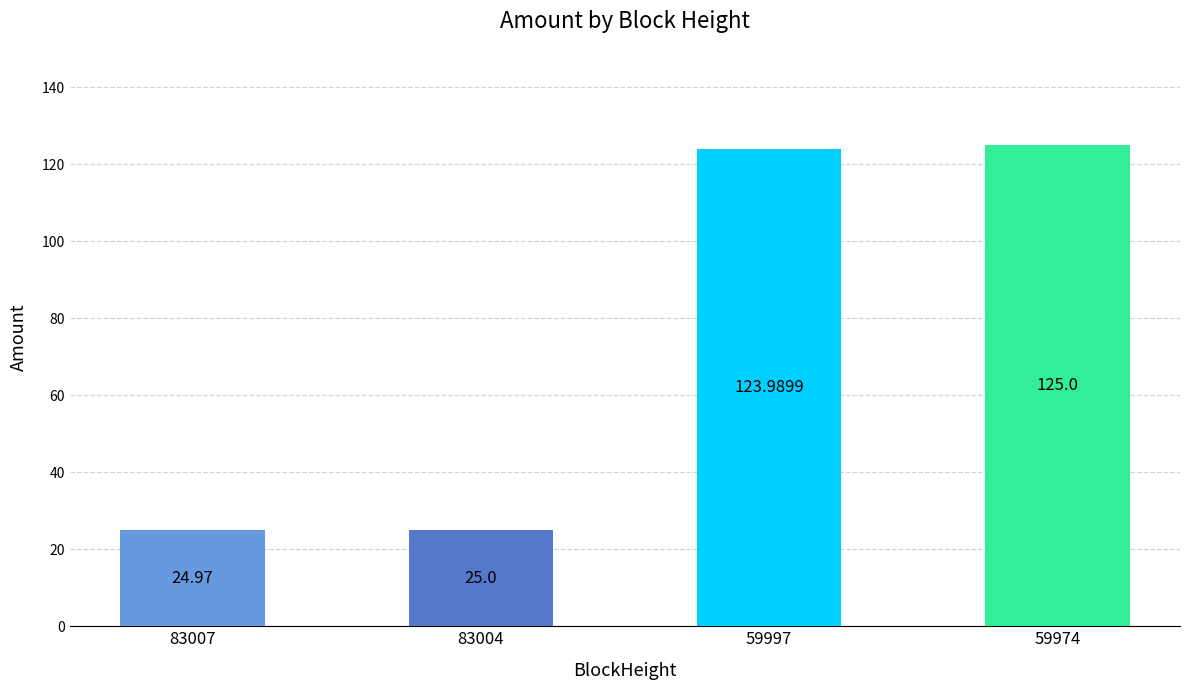

Reading left to right, list all the values displayed in this chart.

25.0	25.0	124.0	125.0